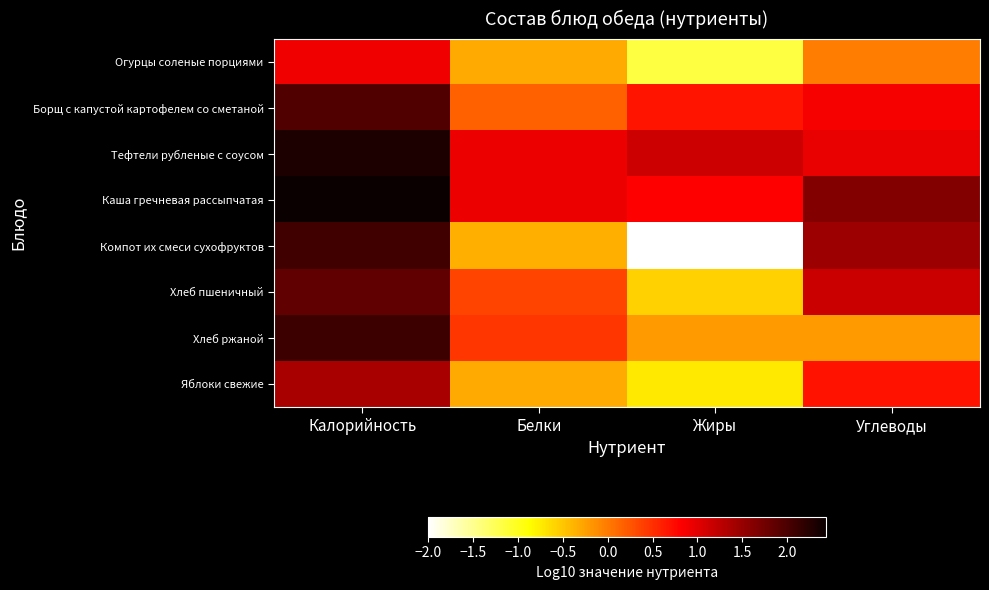

Between Белки and Углеводы, which is larger?

Углеводы